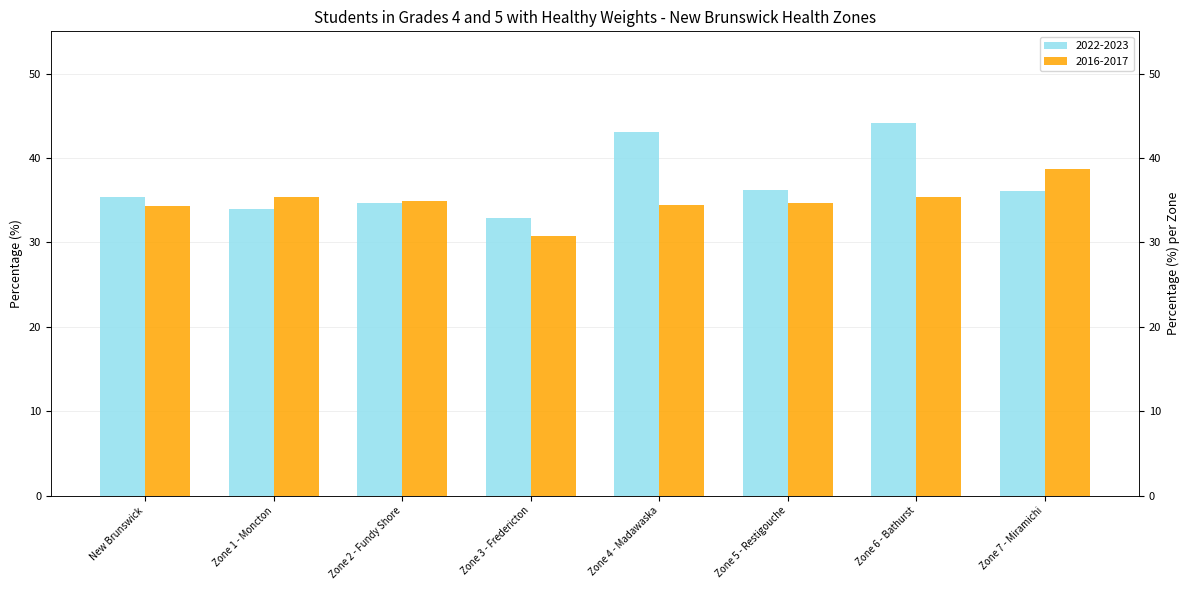

Where does the 2016-2017 series first go above 34?

New Brunswick